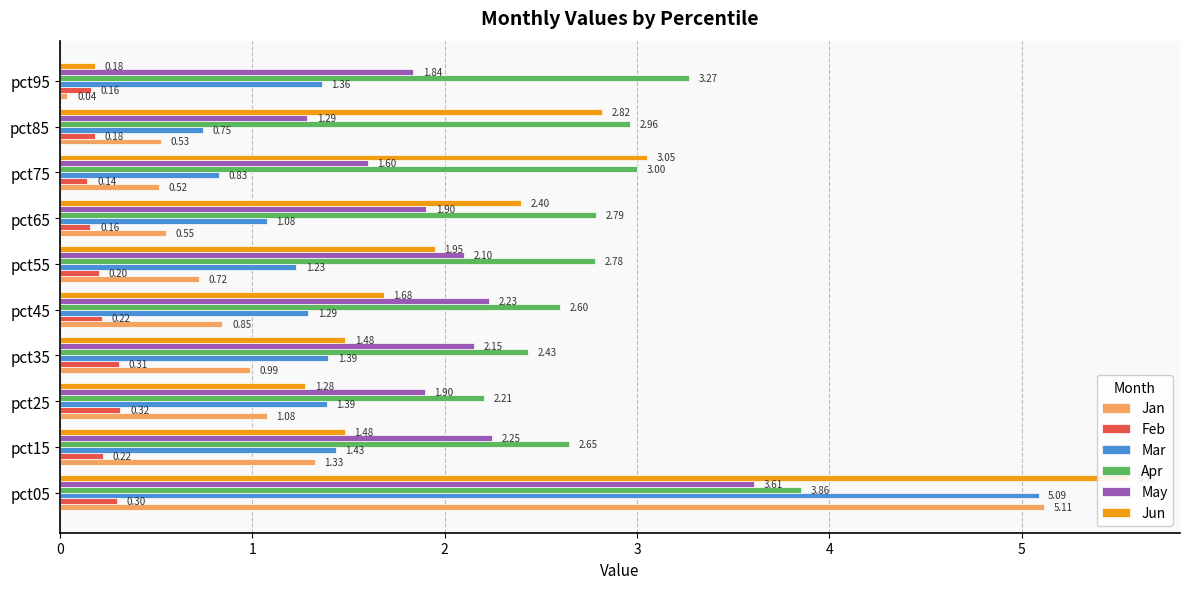

What is the difference between the highest and lowest values at pct95?

3.2